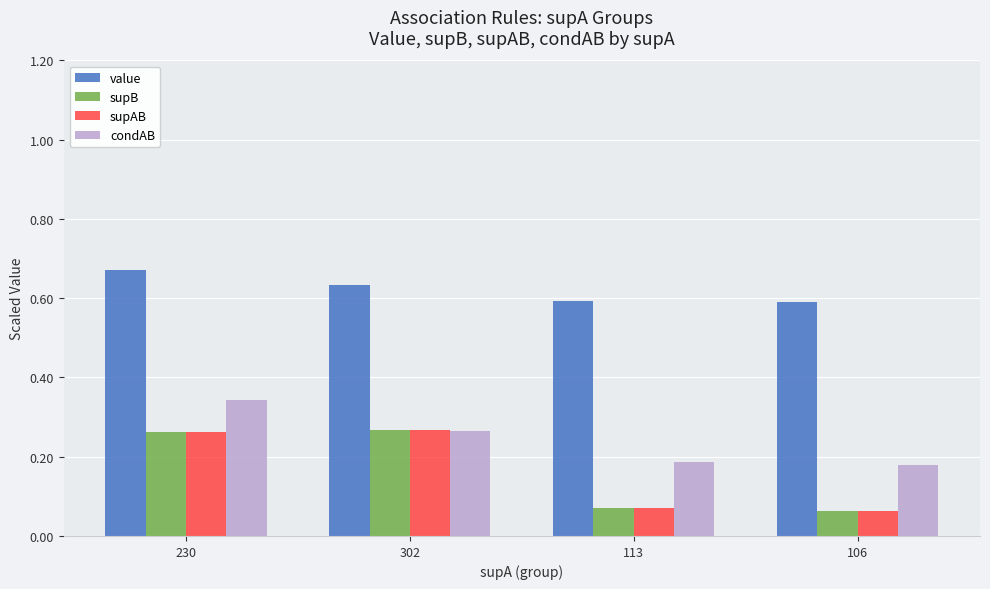

The value of condAB at 106 is 0.1. True or false?

False